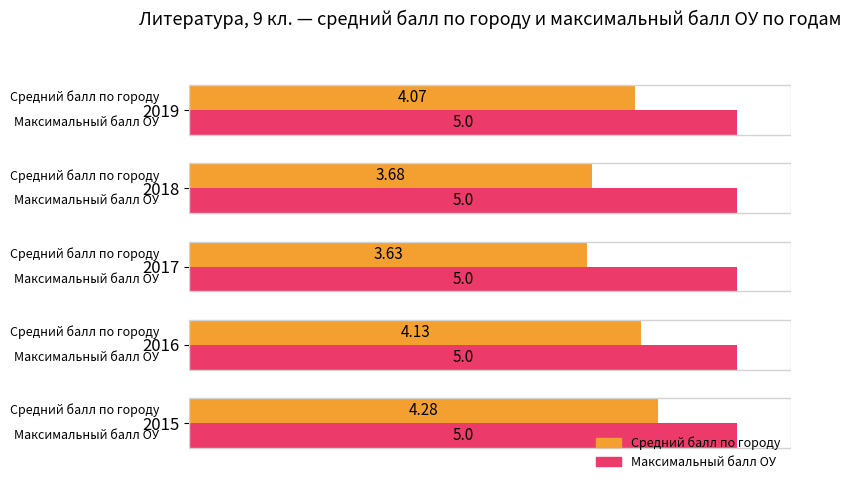

Are the bars grouped side by side (vs. stacked)?

Yes